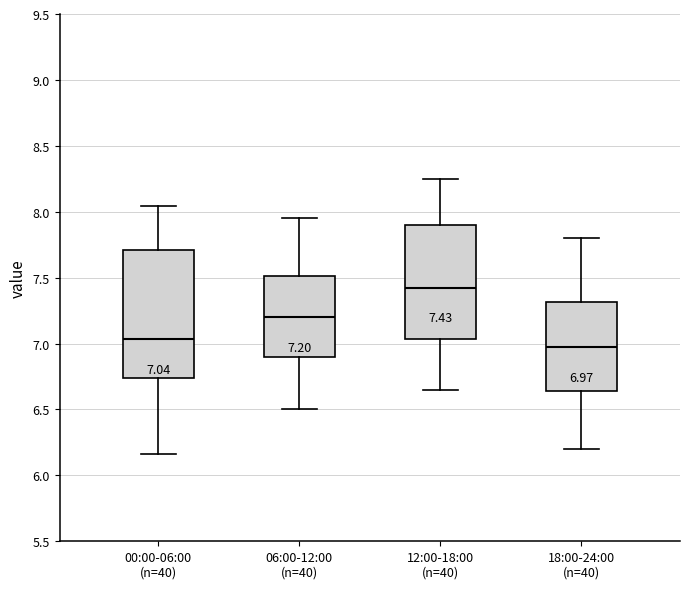

Which box is the tallest, from its lower edge to its upper edge?

00:00-06:00 (n=40)